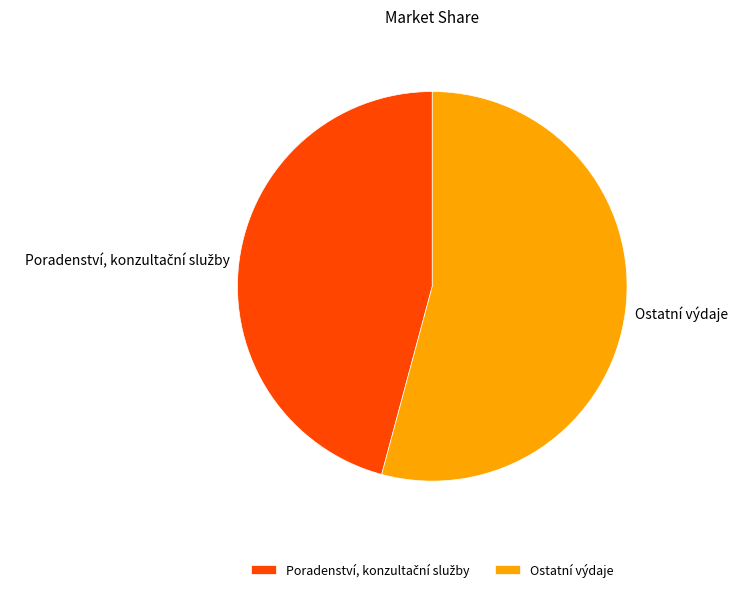

Is it true that Ostatní výdaje is 54% of the pie?

True